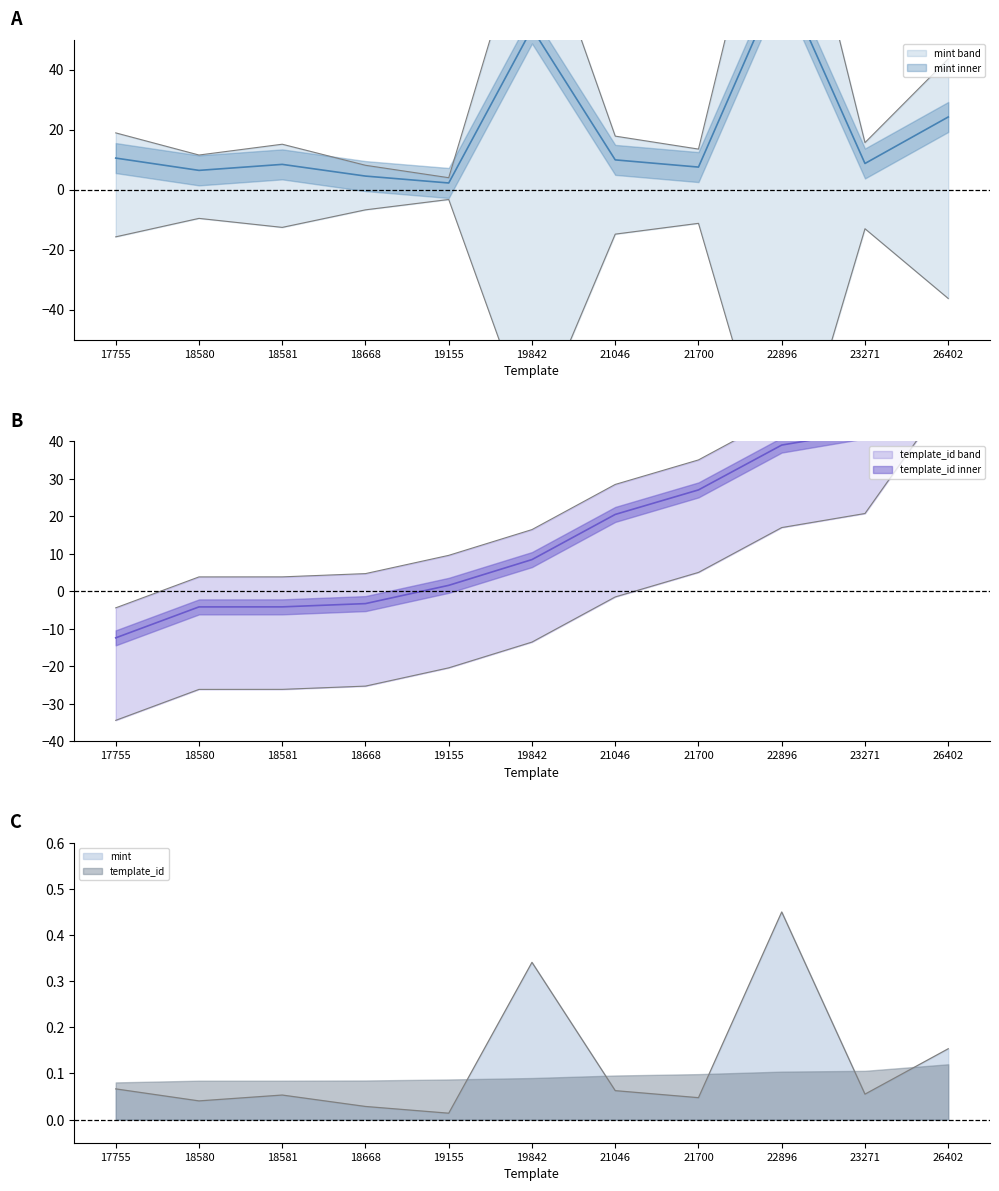

At which category is the sum across all series the highest?

26402